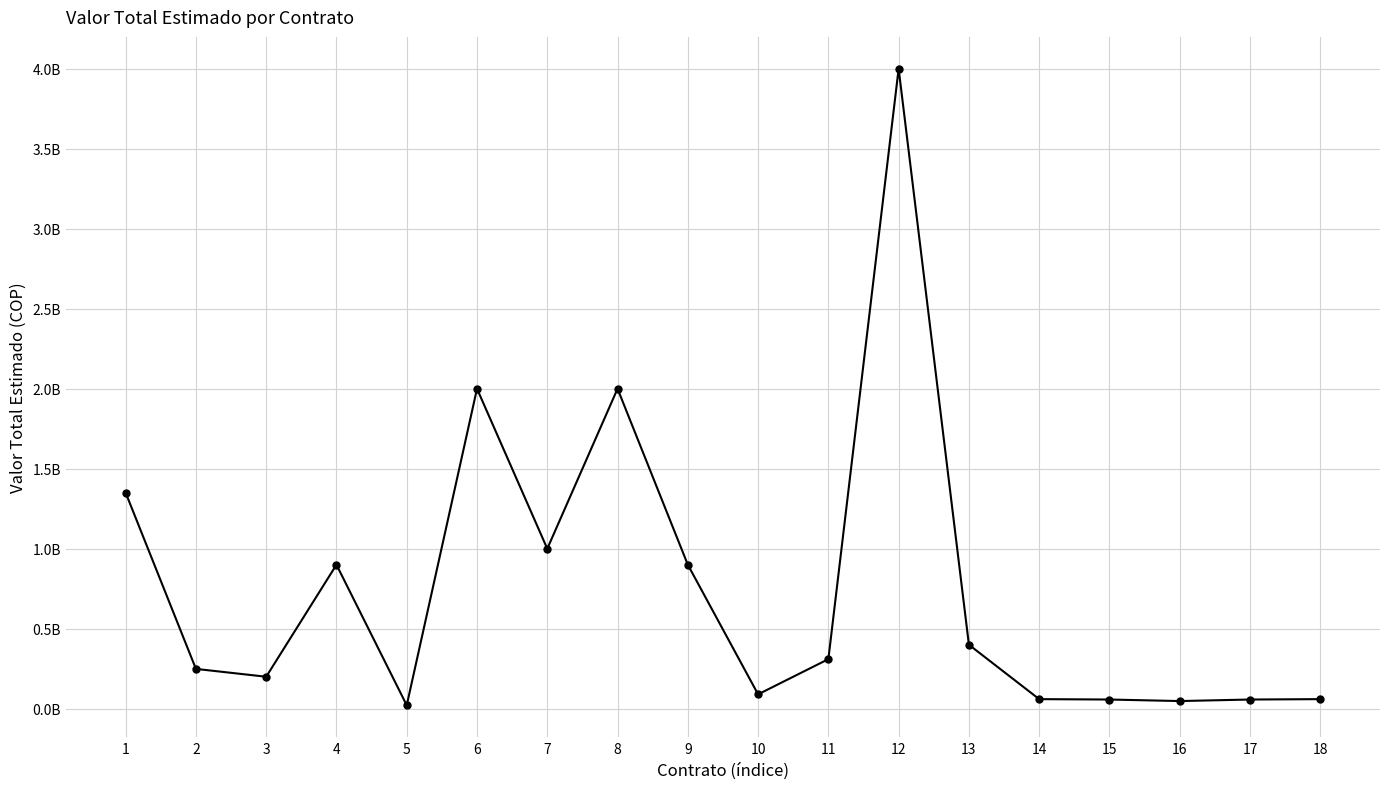

List the labels in order of value, smallest first.

5, 16, 15, 17, 14, 18, 10, 3, 2, 11, 13, 4, 9, 7, 1, 6, 8, 12